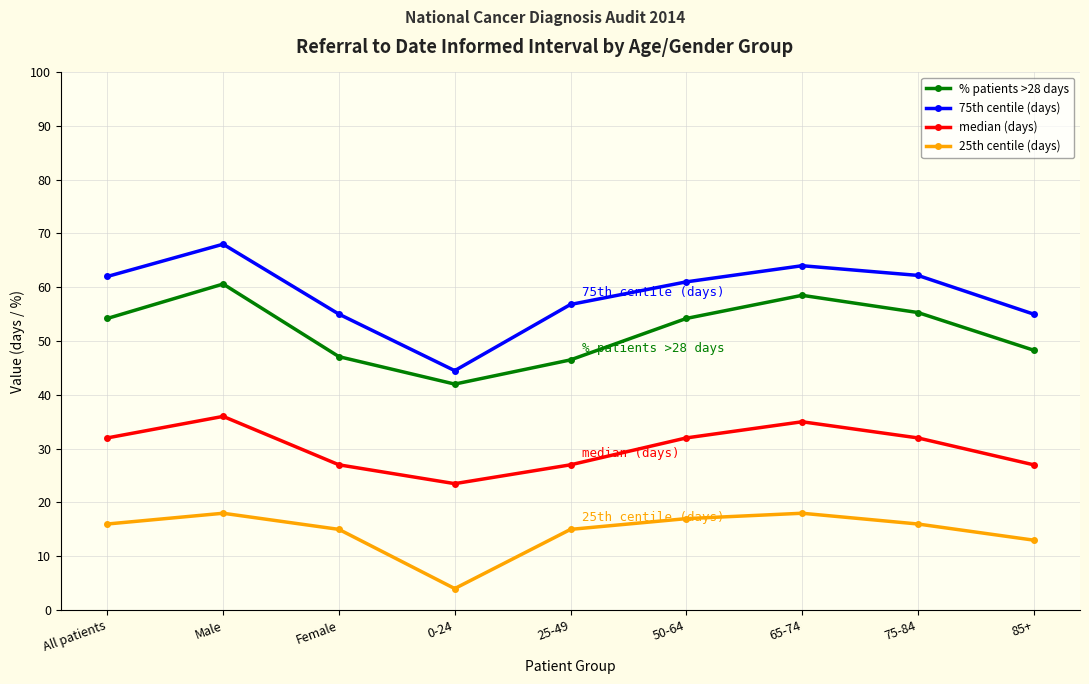

Which category has the highest value across all series?

Male